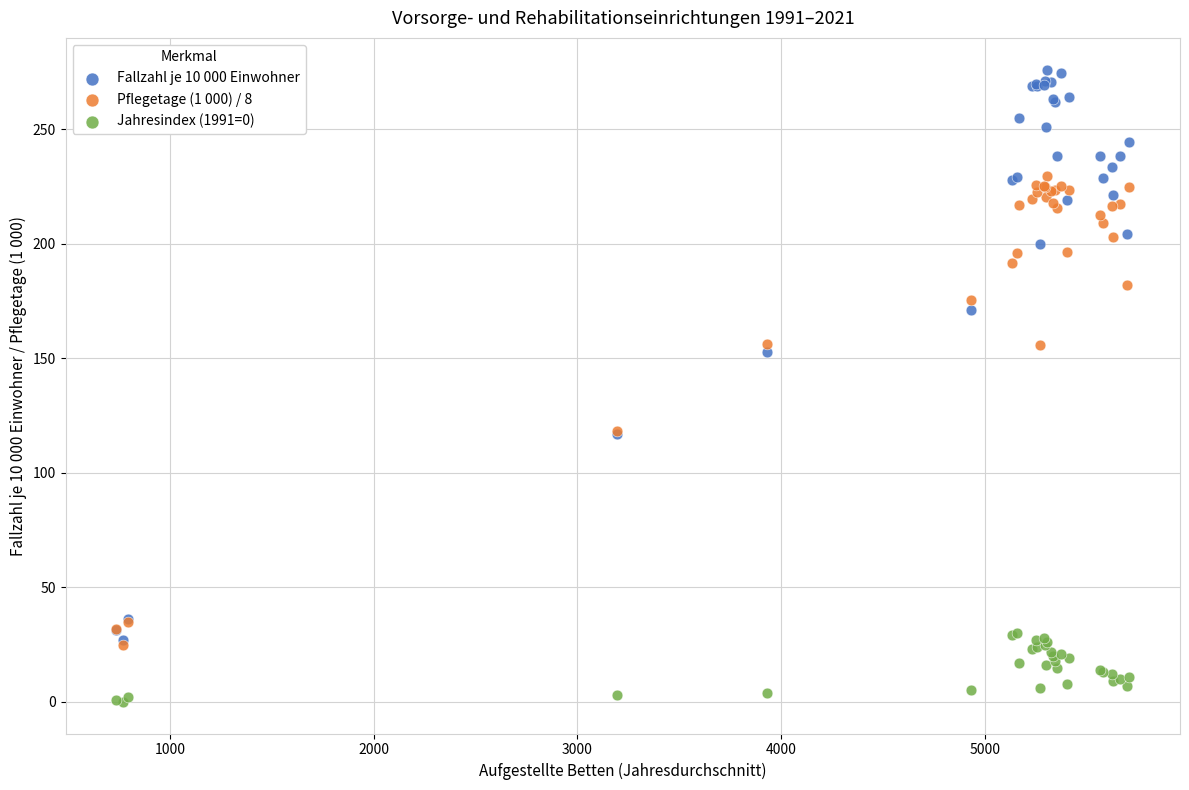

Which series has the largest Y range (max minus min)?

Fallzahl je 10 000 Einwohner